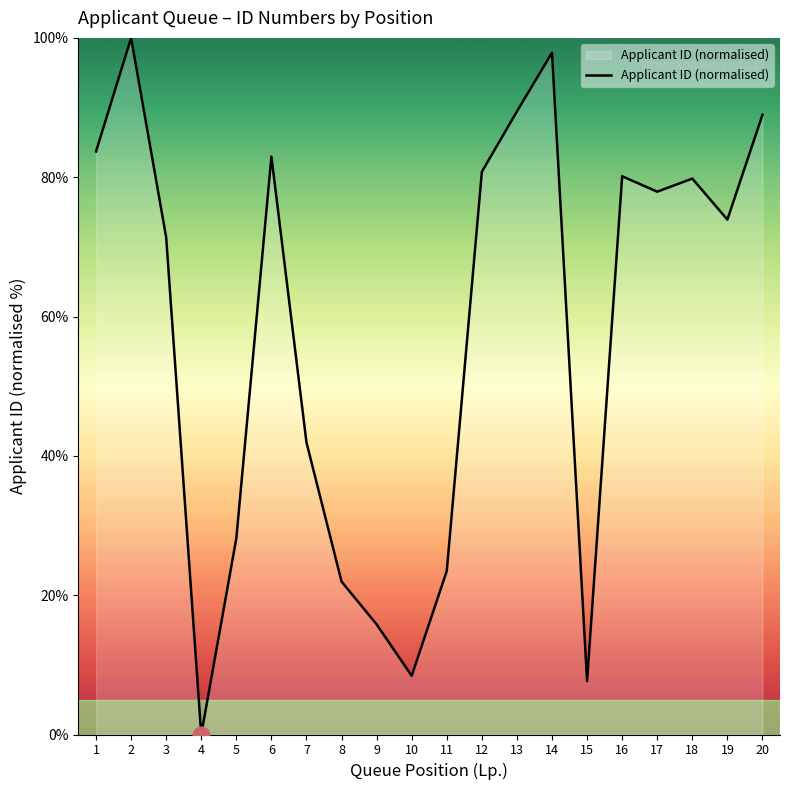

What is the maximum value shown in the chart?

100.0